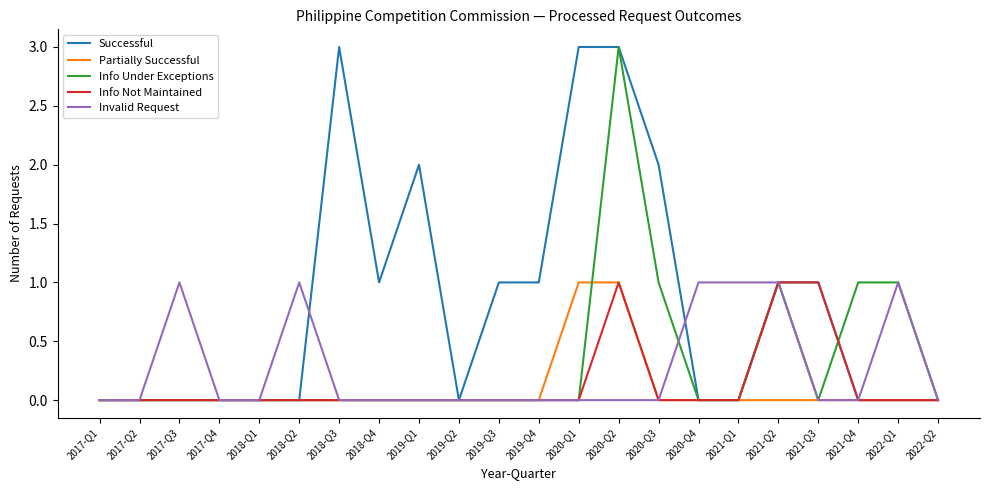

At which category is the sum across all series the highest?

2020-Q2